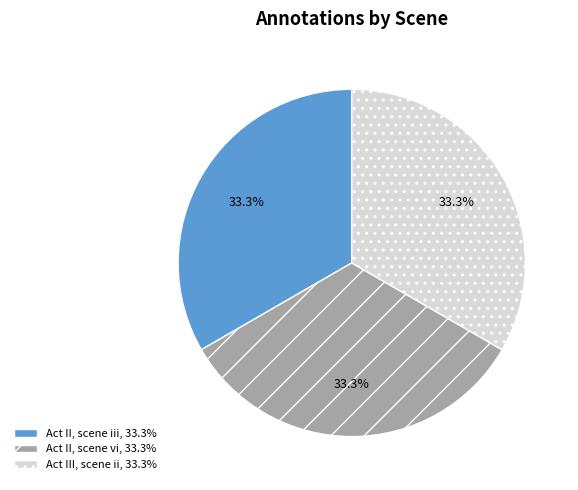

To the nearest percent, what portion does Act II, scene vi represent?

33%